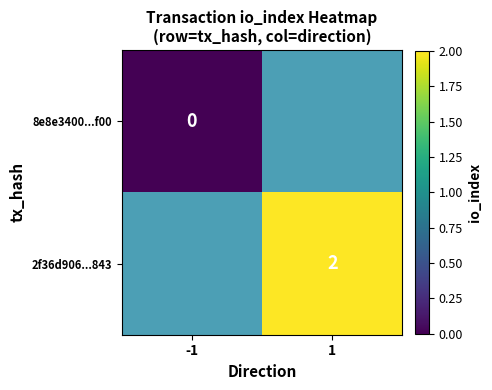

Is it true that 2f36d906...843 equals 2 at 1?

True